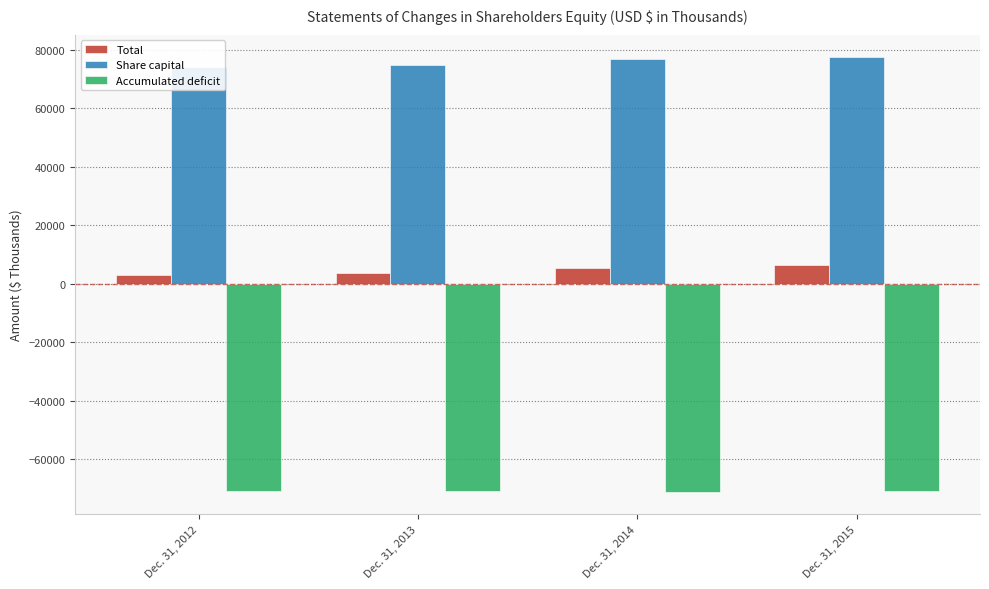

What is the approximate value of Accumulated deficit at Dec. 31, 2012, to the nearest 50?

-70850